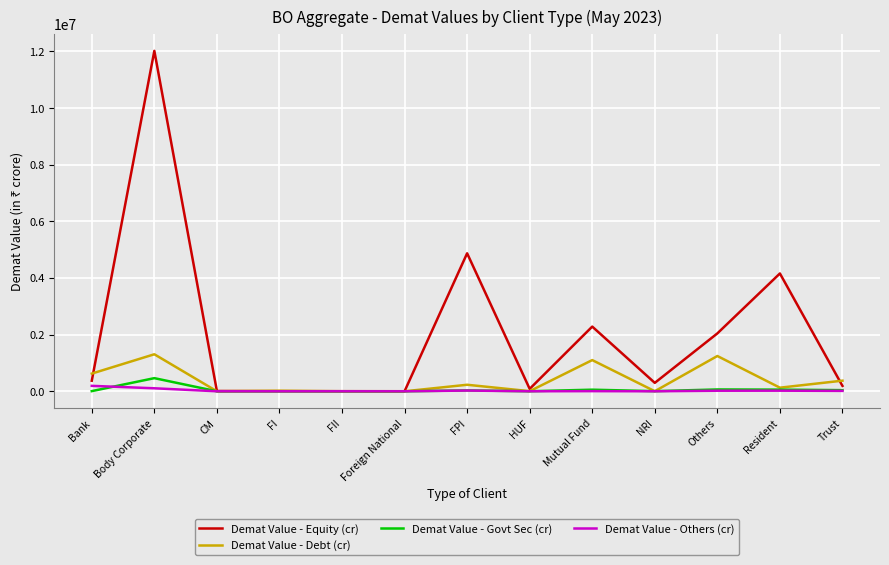

True or false: Demat Value - Equity (cr) has a value of 1733919.4 at Resident.

False